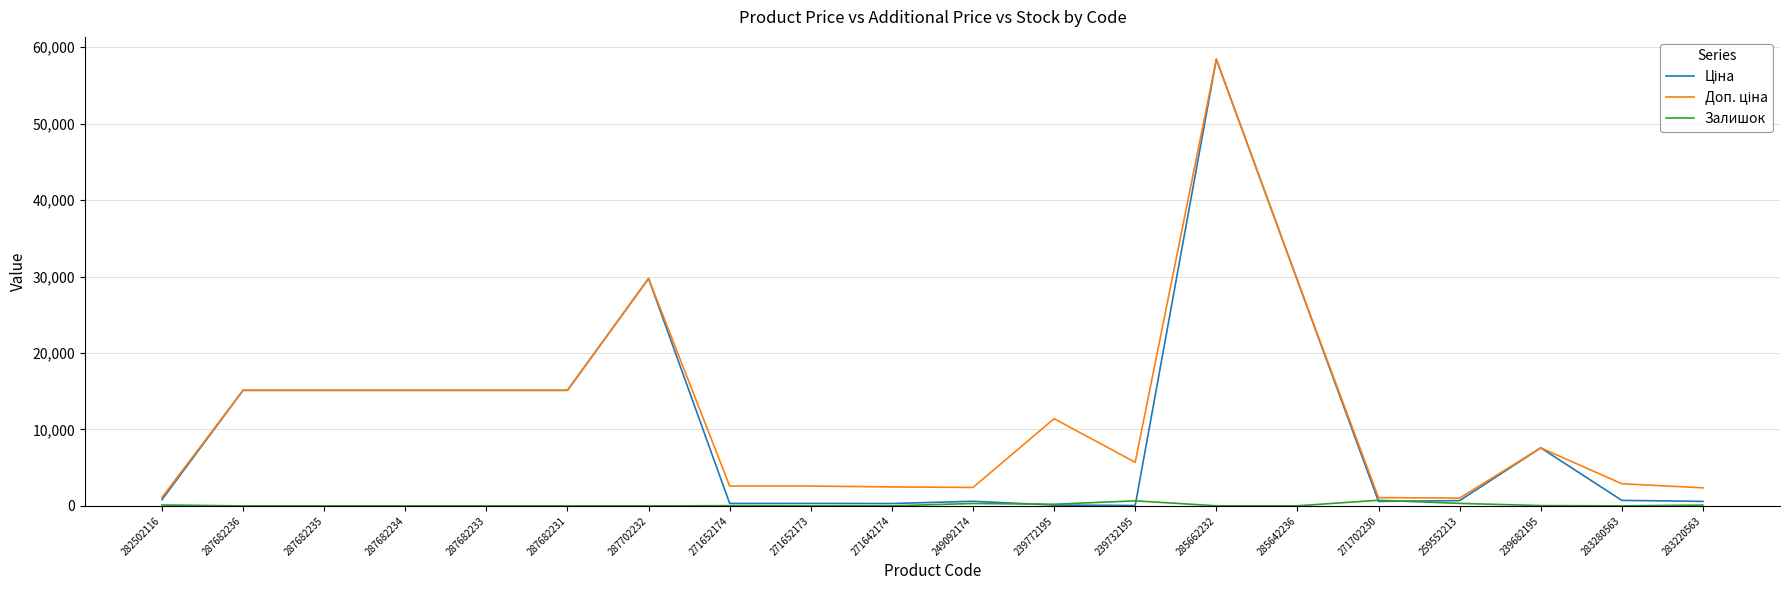

True or false: Залишок has a value of 35.0 at 271652174.

True